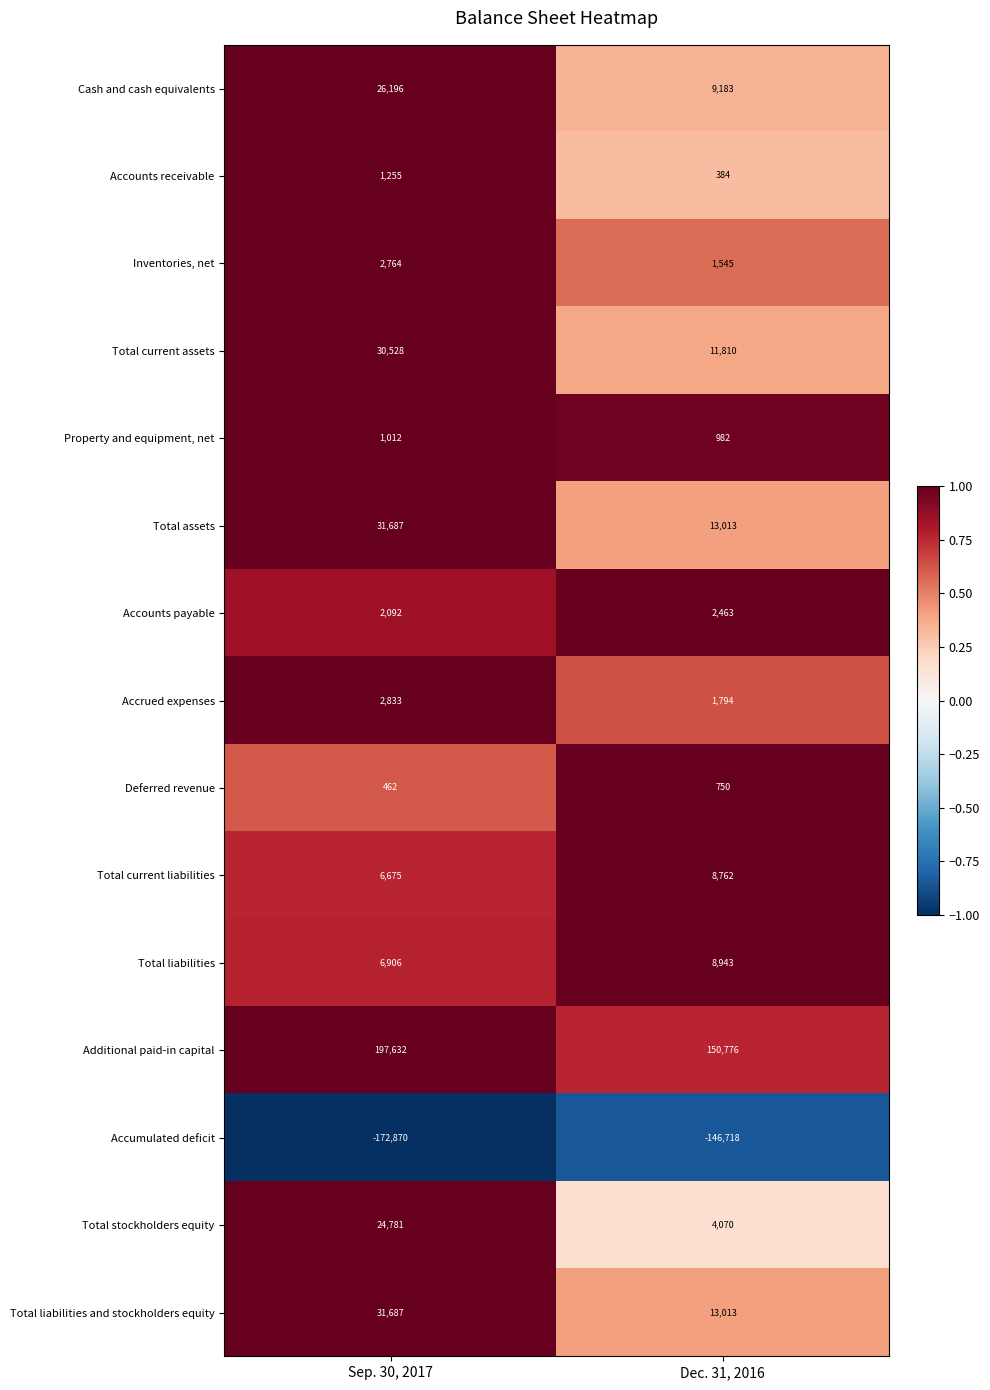

Between Sep. 30, 2017 and Dec. 31, 2016, which series saw the biggest shift?

Additional paid-in capital